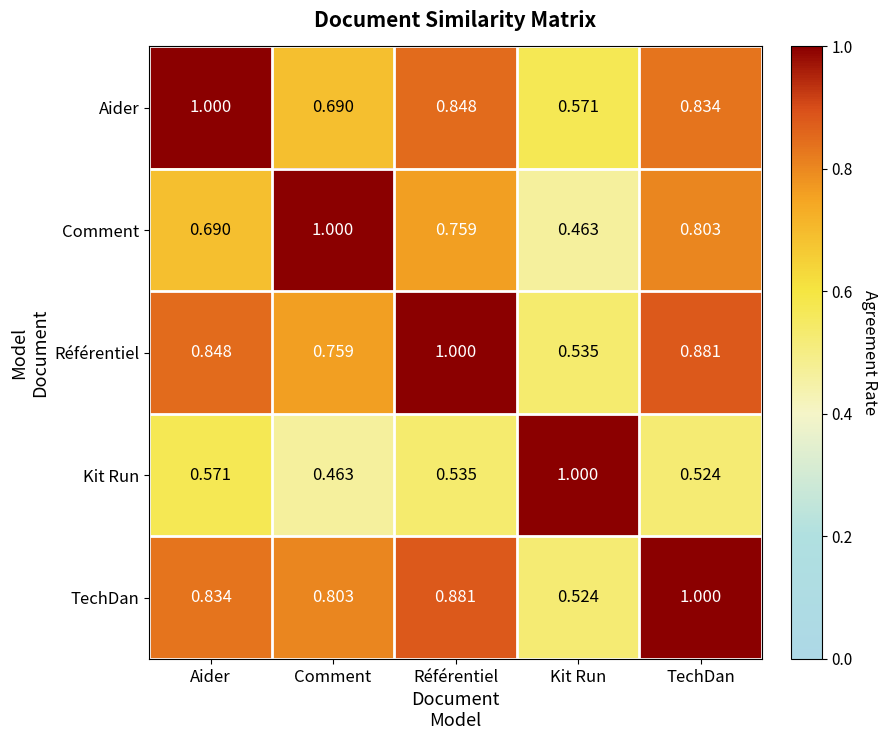

Is the value of Kit Run at Référentiel greater than the value of Aider at Référentiel?

No